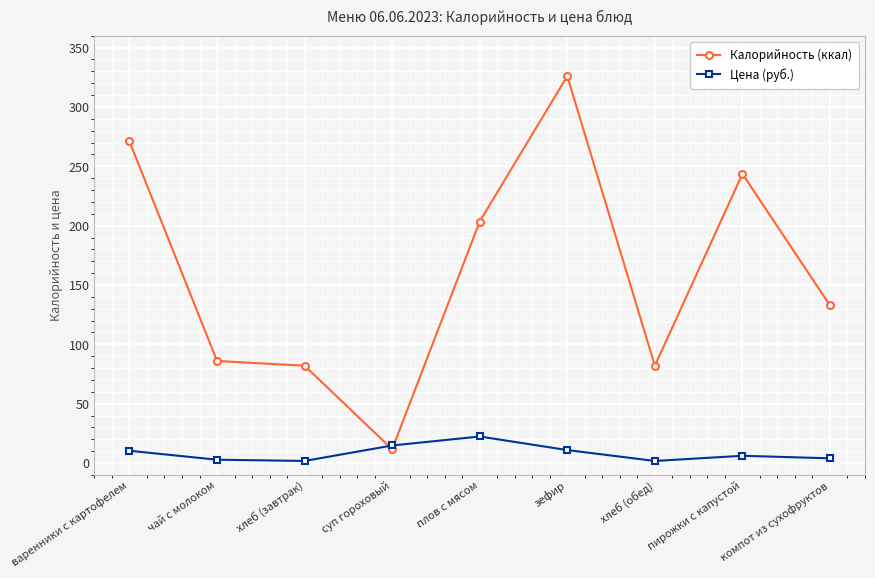

What is the difference between the Калорийность (ккал) values at хлеб (обед) and чай с молоком?

4.0